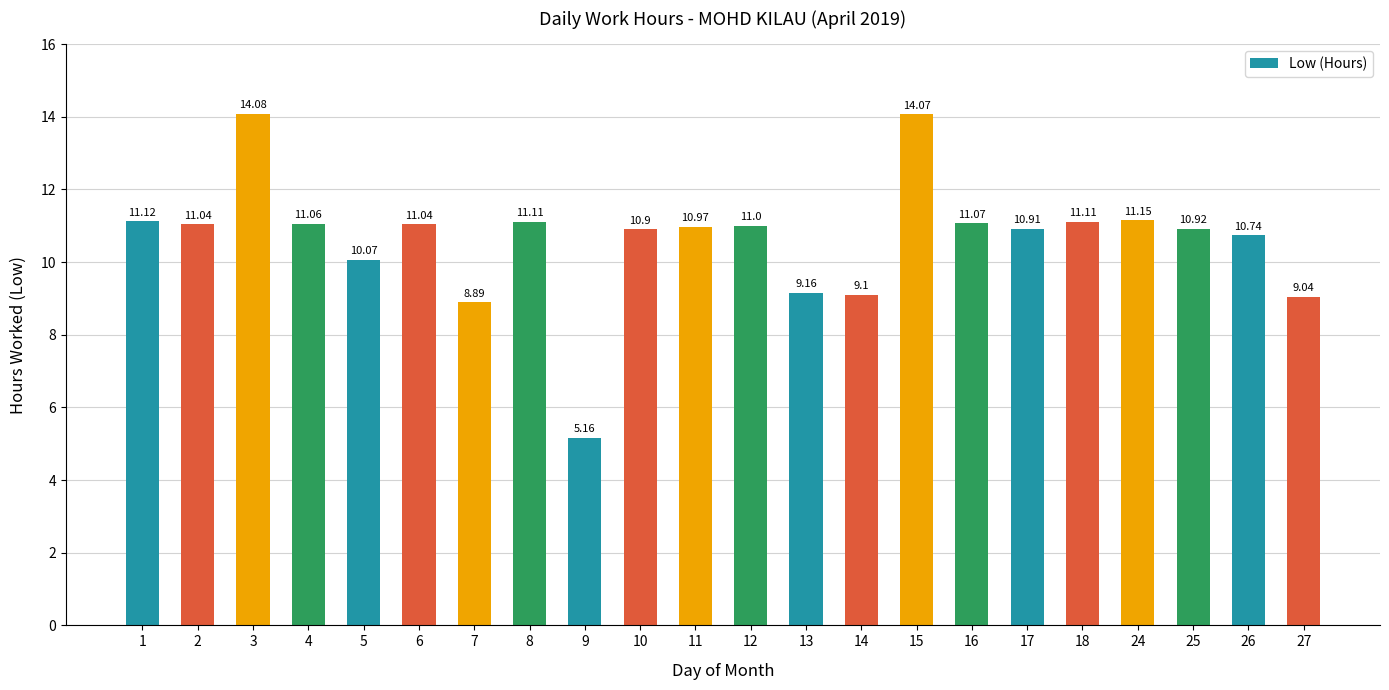

Approximately how many times larger is the value at 6 compared to 16?

1.0